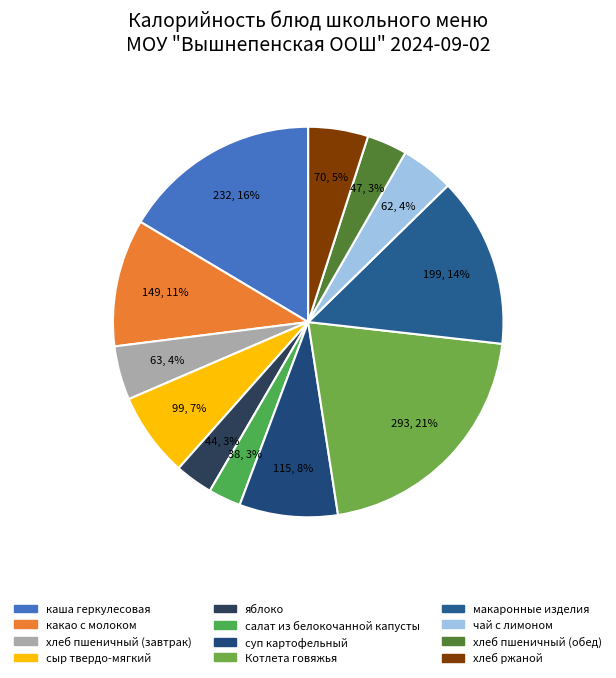

To the nearest percent, what is the difference between the largest and smallest slice percentages?

18%